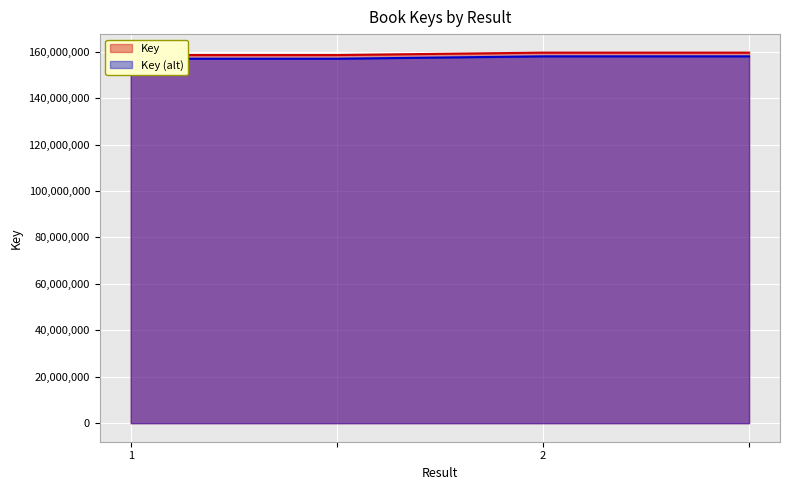

How many values are below 157959555?

2